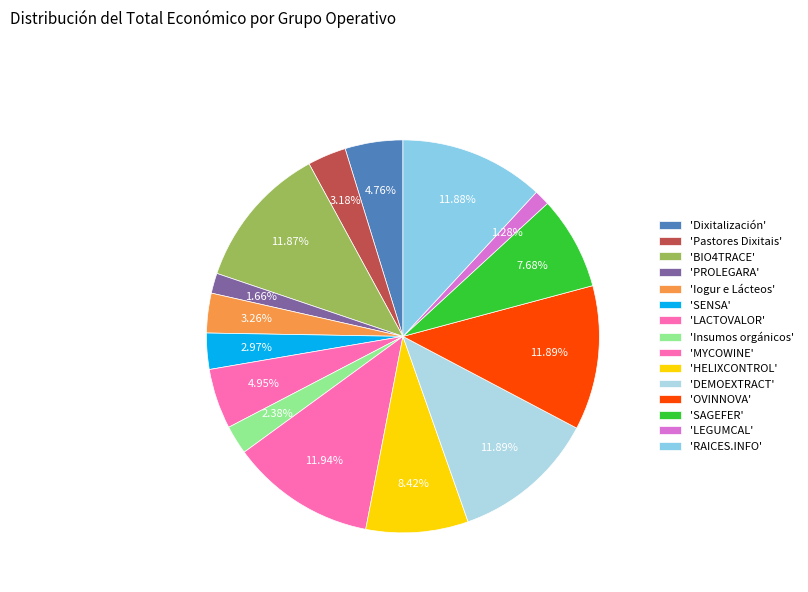

How many slices are in this pie chart?

15